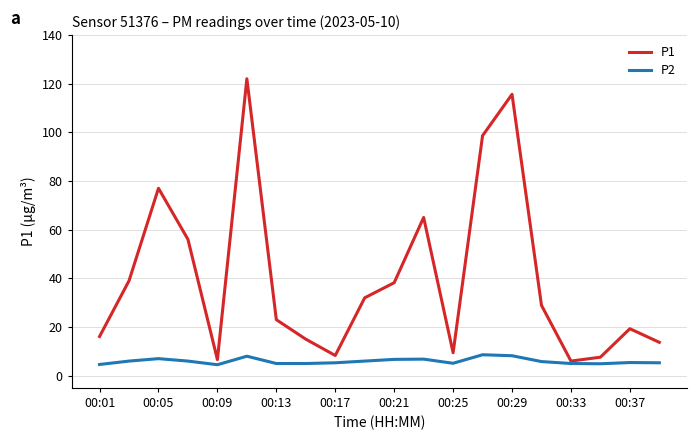

What is the greatest value displayed?

122.0